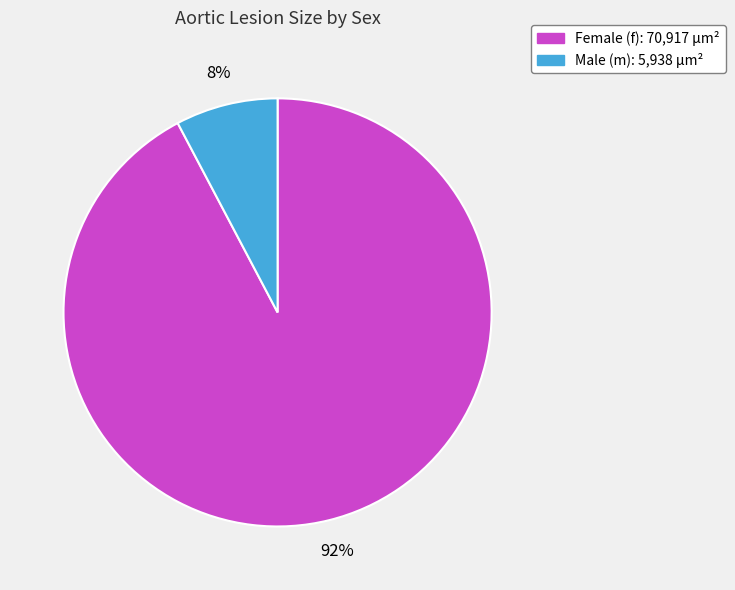

To the nearest percent, what is the average slice percentage?

50%